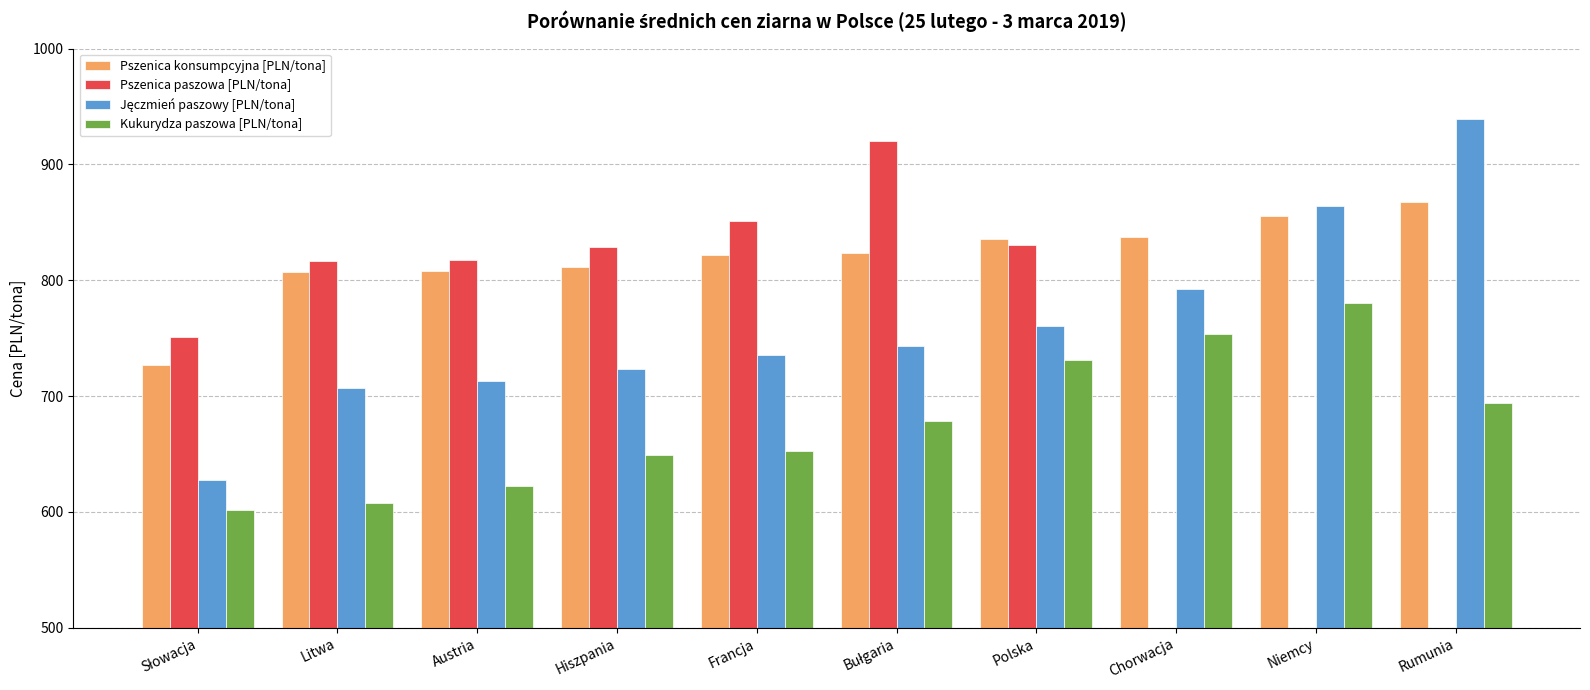

List the series in order of their overall mean, highest first.

Pszenica konsumpcyjna [PLN/tona], Pszenica paszowa [PLN/tona], Jęczmień paszowy [PLN/tona], Kukurydza paszowa [PLN/tona]